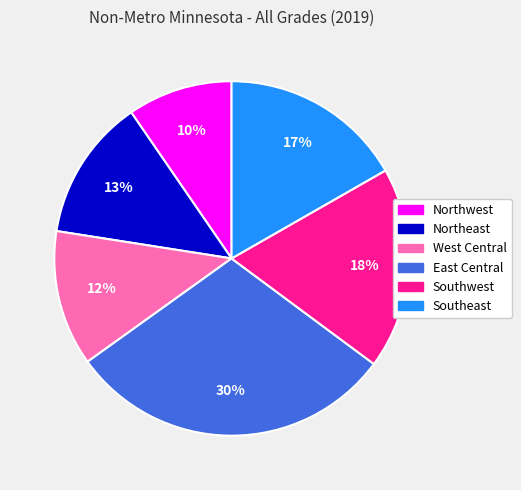

Is there any slice that represents more than half of the pie?

No